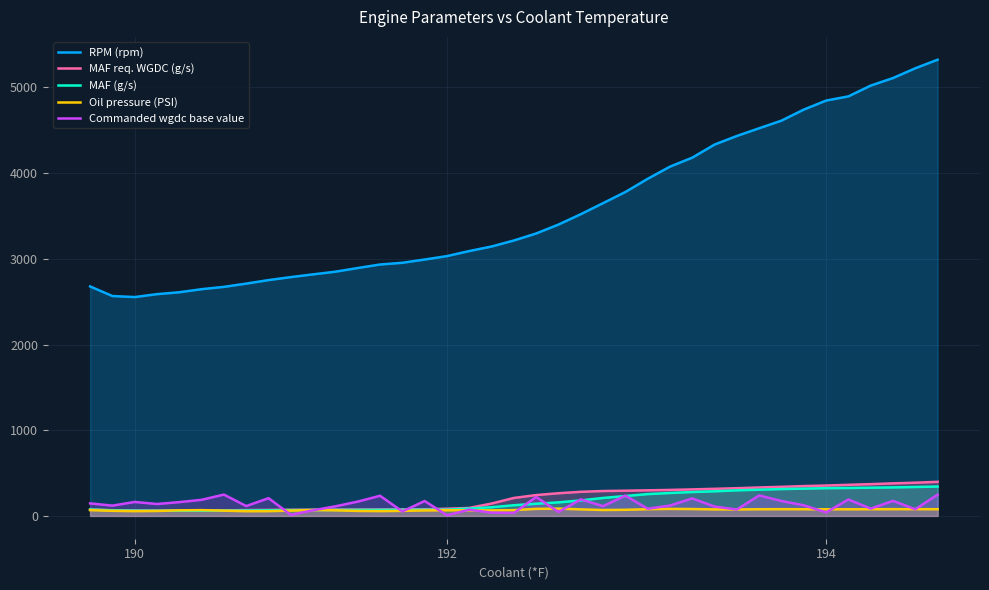

How many categories are shown in the chart?

39